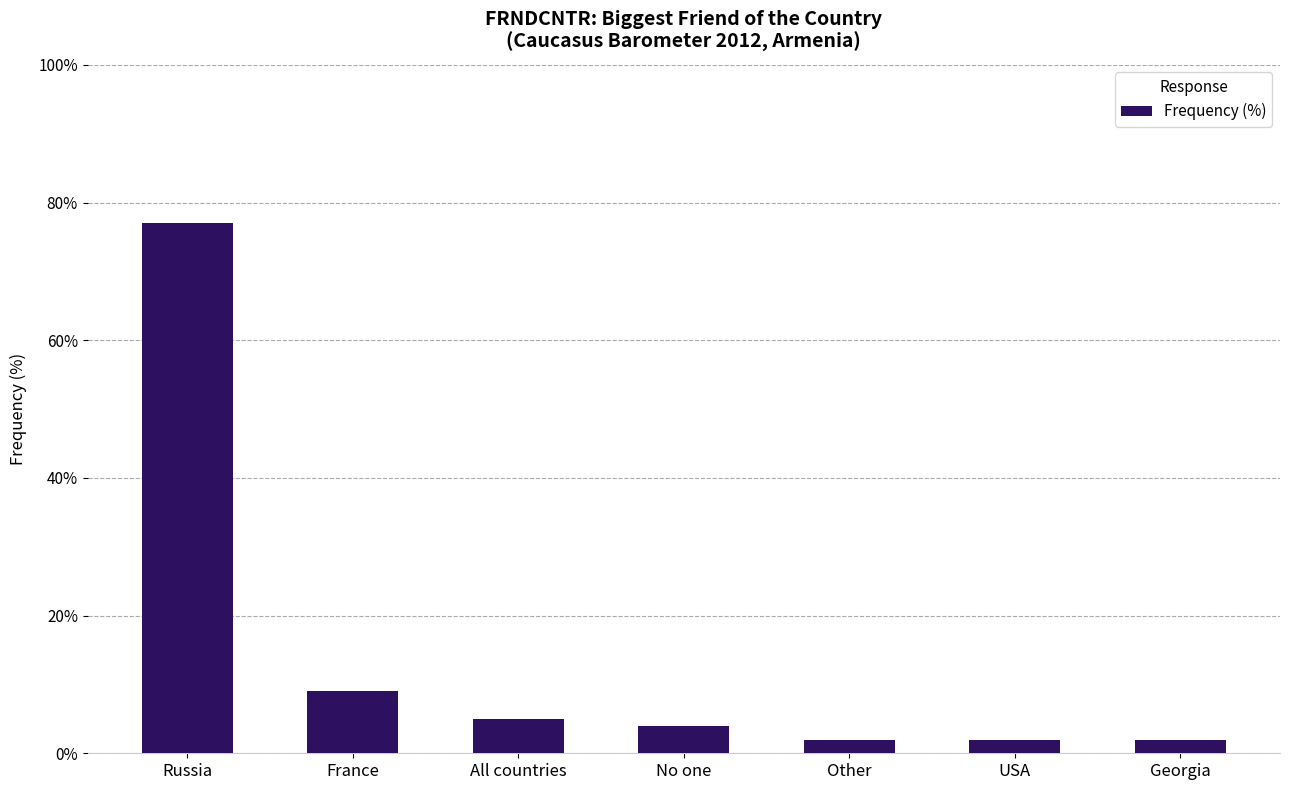

How many values are below 4?

3